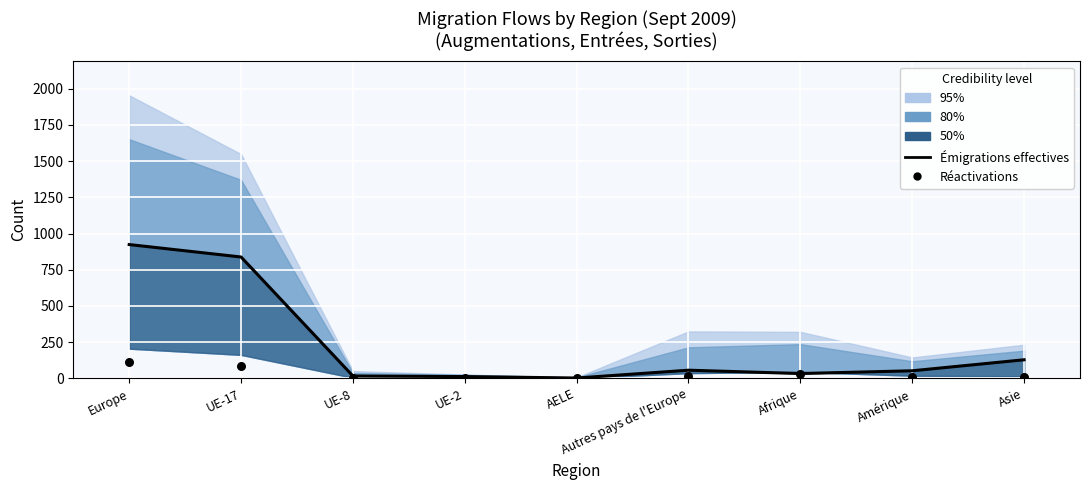

Which series has the largest total across all categories?

Émigrations effectives